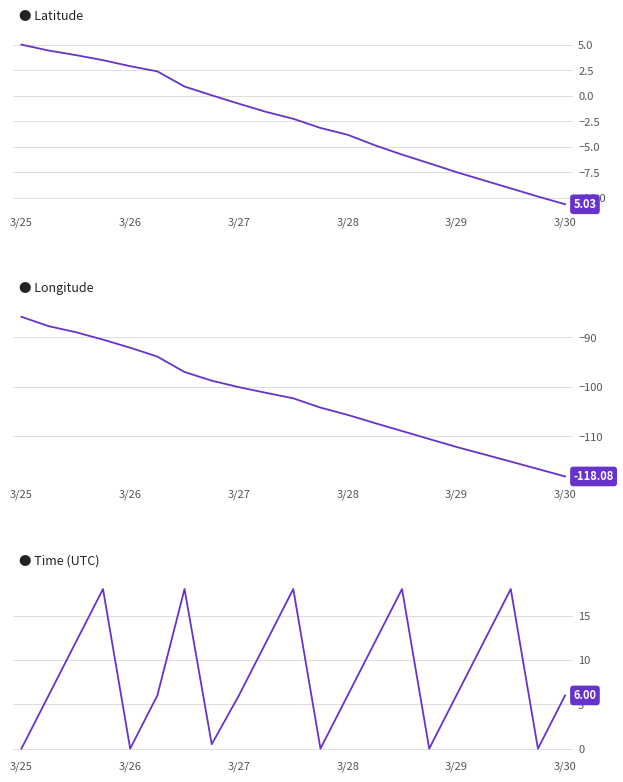

Which series changed the most between 7 and 19?

Longitude